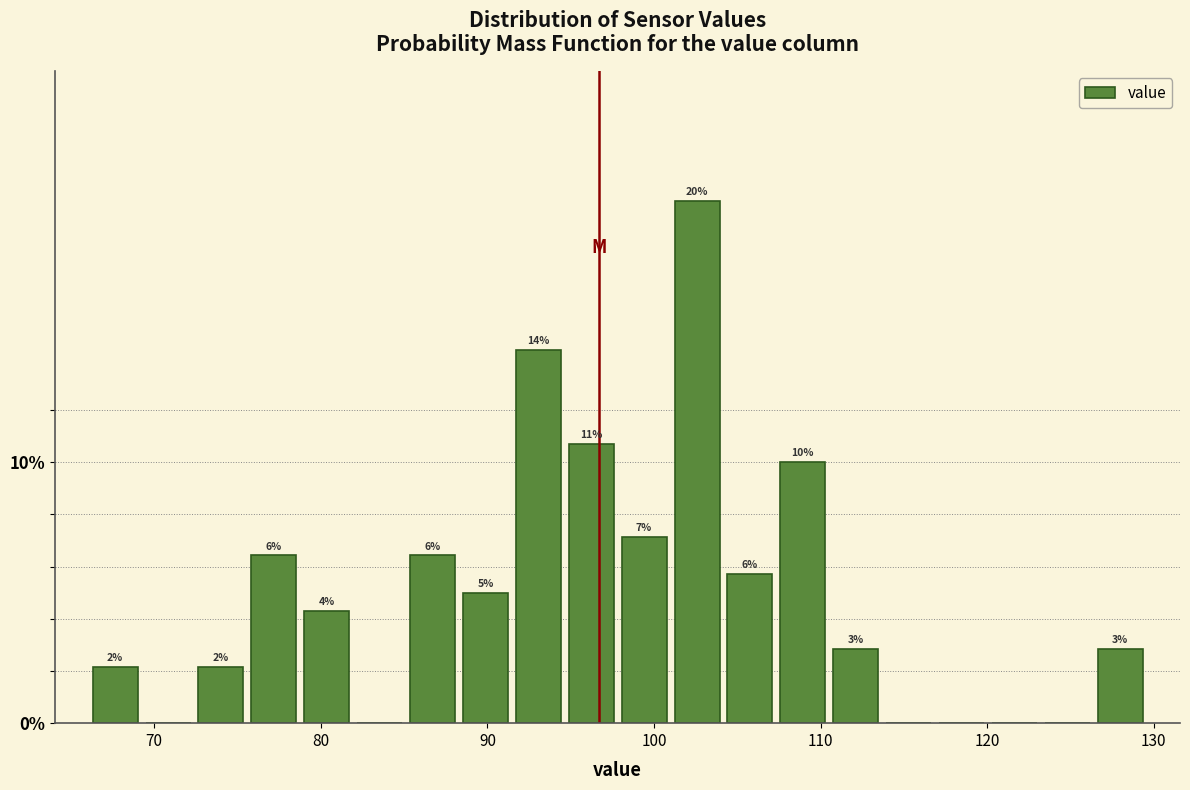

Around what value on the x-axis is the tallest bar? Give the approximate position of its centre, as read against the axis.

103